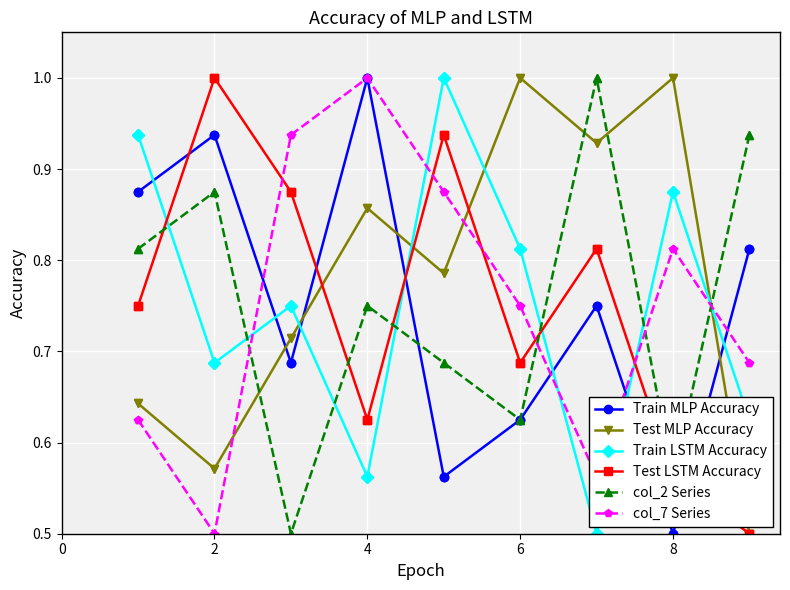

Is this an area chart (filled region under the line)?

No